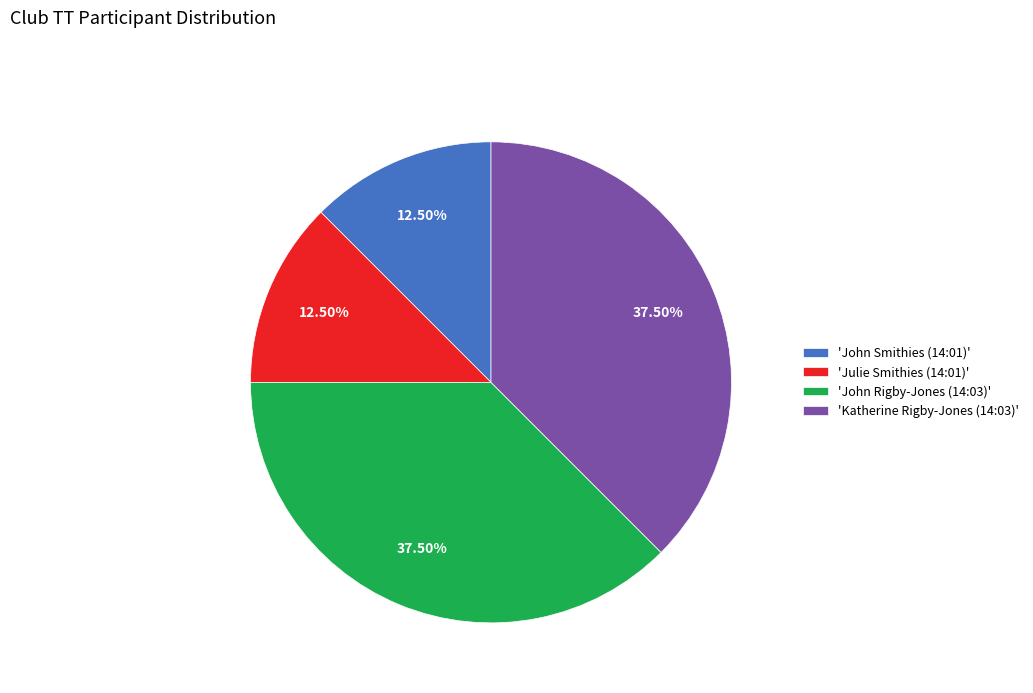

Which has a higher value, 'John Rigby-Jones (14:03)' or 'John Smithies (14:01)'?

'John Rigby-Jones (14:03)'